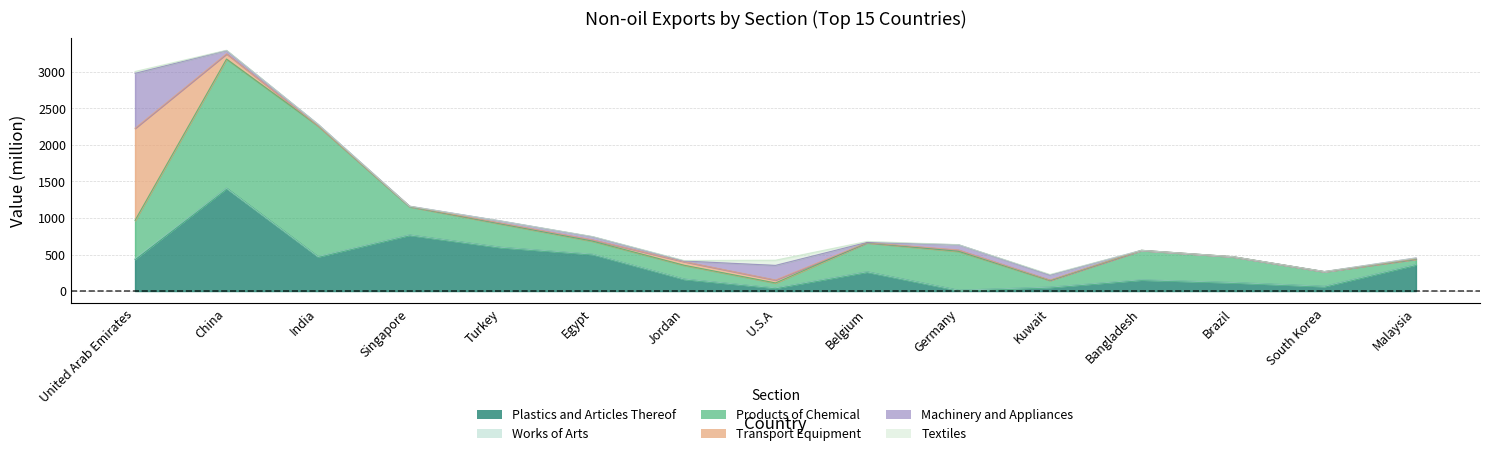

What is the total value across all series at 1?

3295.1